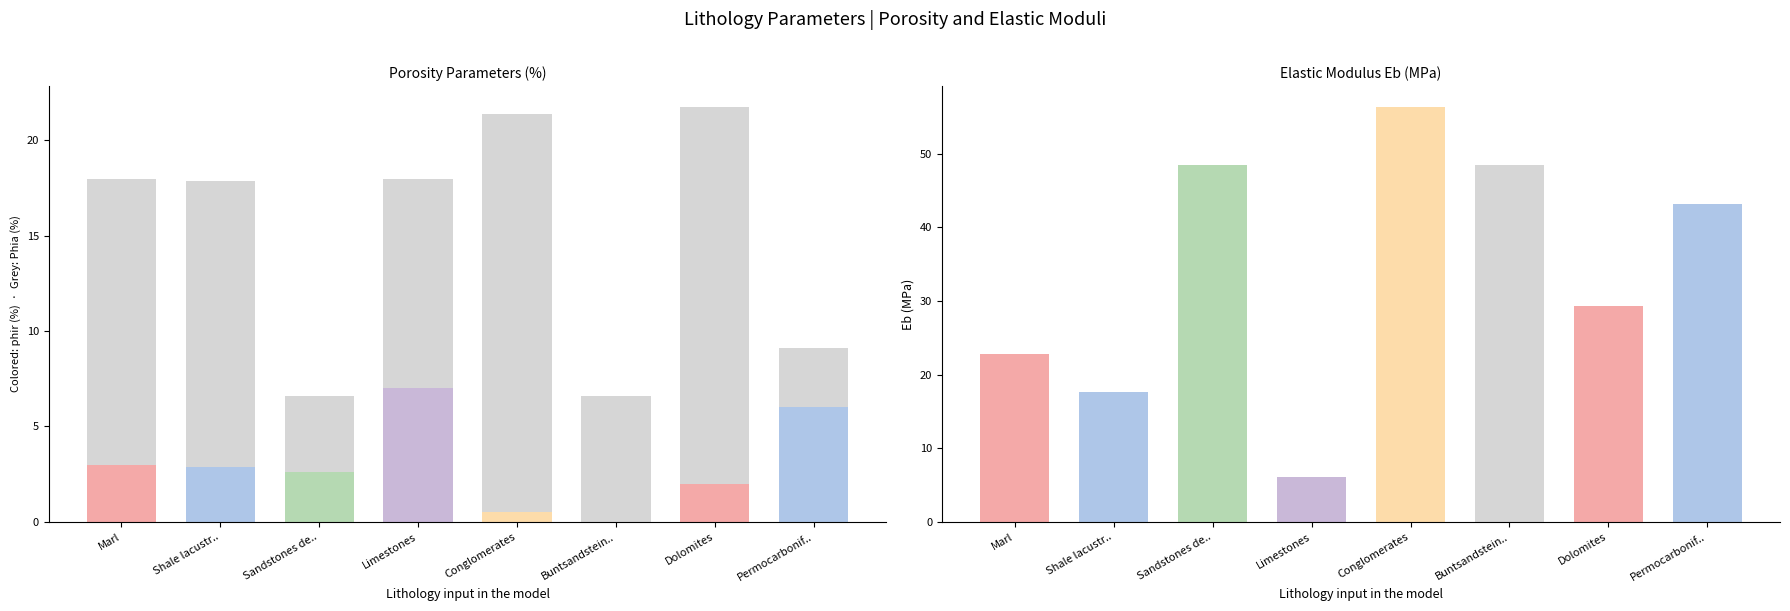

What is the smallest value displayed?

0.5